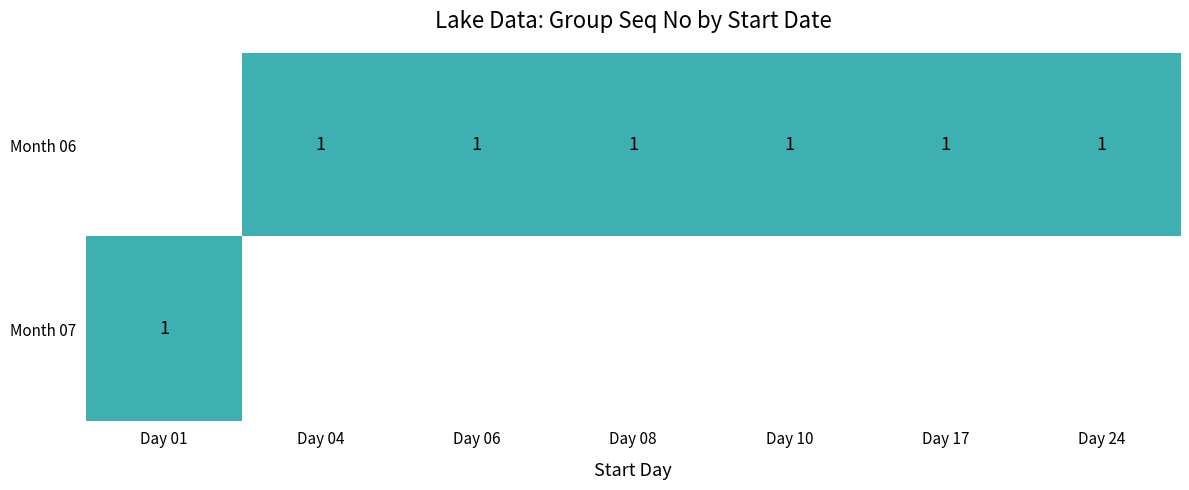

At which label does row_1 reach its minimum?

Day 01